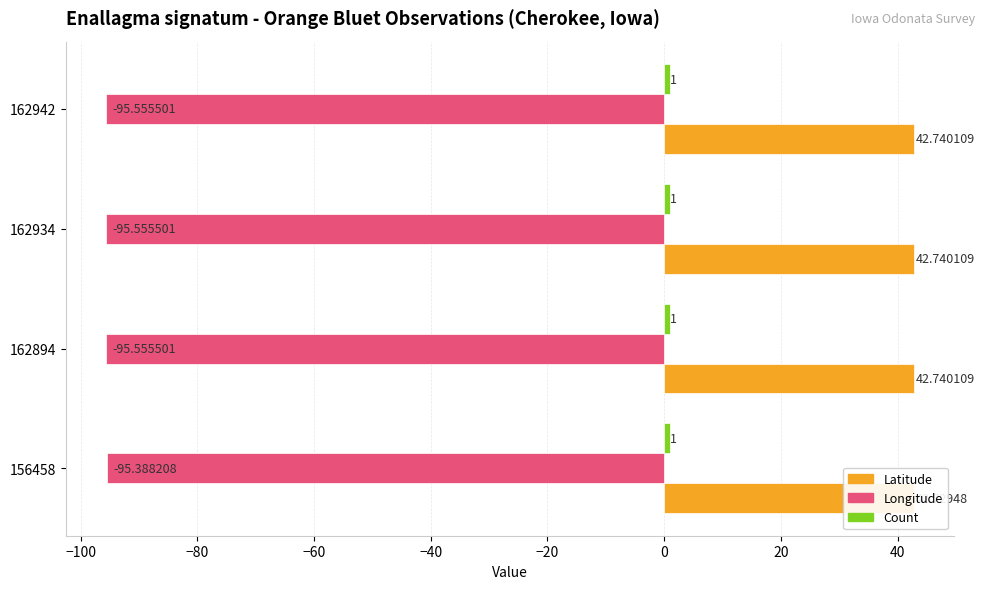

Reading right to left, list all the values displayed in this chart.

Latitude: 42.7	42.7	42.7	42.7
Longitude: -95.6	-95.6	-95.6	-95.4
Count: 0.2	0.2	0.2	0.2